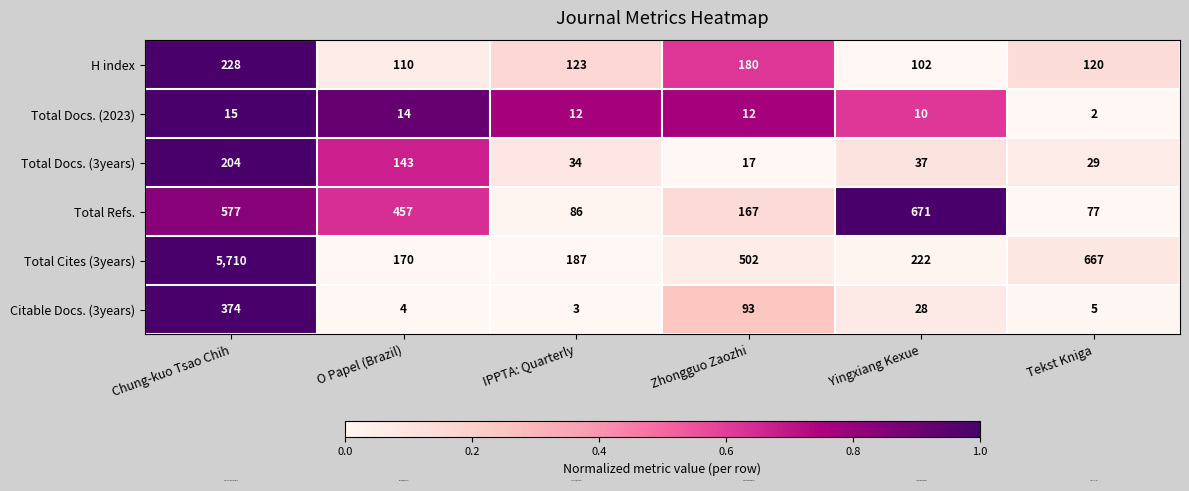

Rank the series at Zhongguo Zaozhi from lowest to highest value.

Total Docs. (2023), Total Docs. (3years), Citable Docs. (3years), Total Refs., H index, Total Cites (3years)